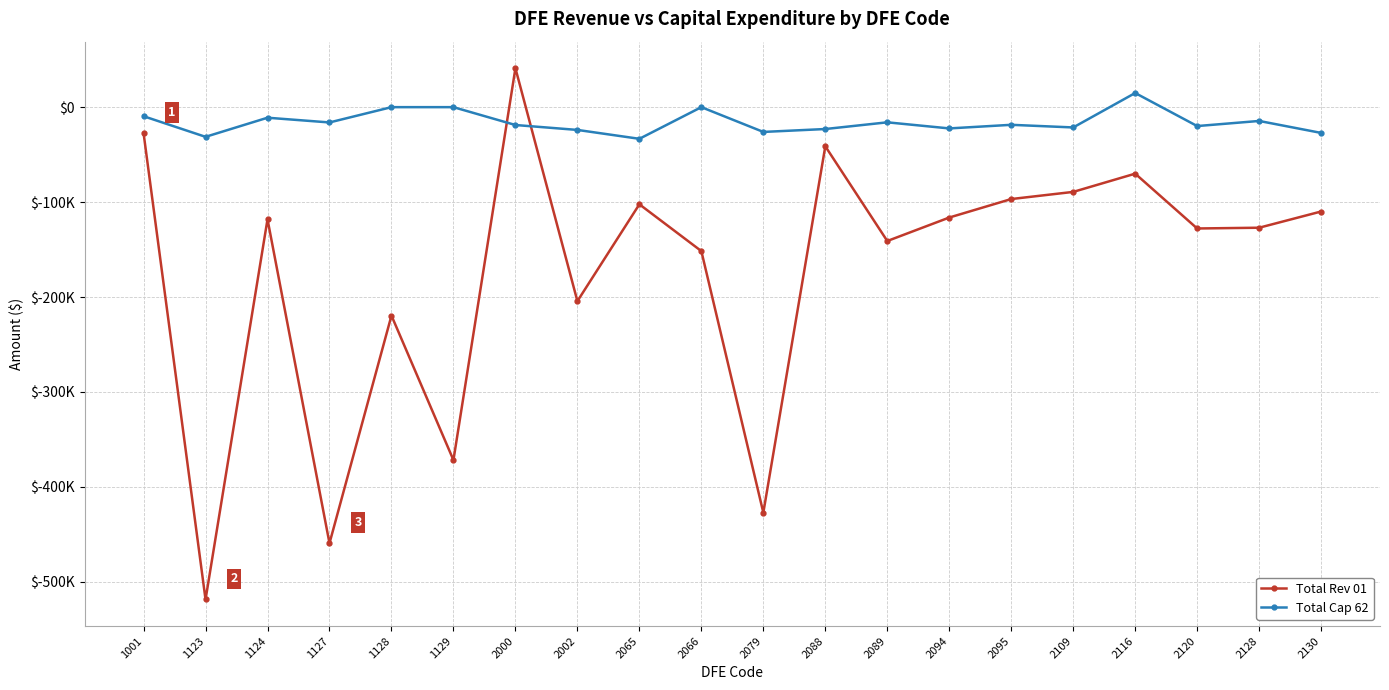

Between 2088 and 2116, which series saw the biggest shift?

Total Cap 62